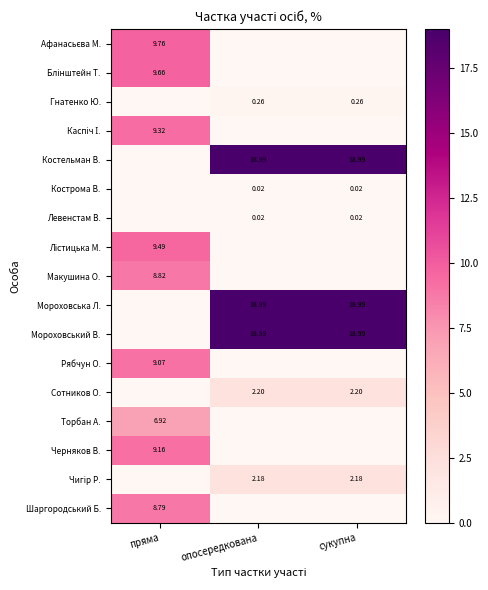

List the labels in order of Шаргородський Б. value, largest first.

пряма, опосередкована, сукупна